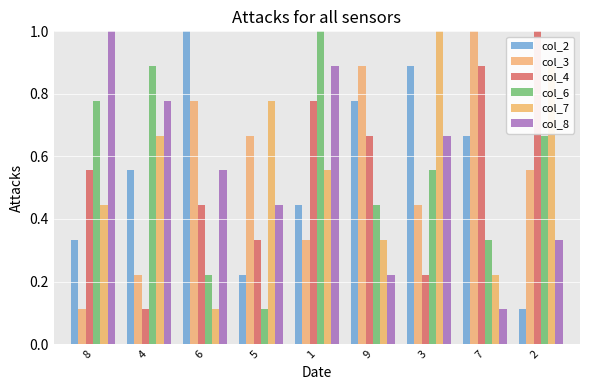

List the labels in order of col_3 value, smallest first.

8, 4, 1, 3, 2, 5, 6, 9, 7